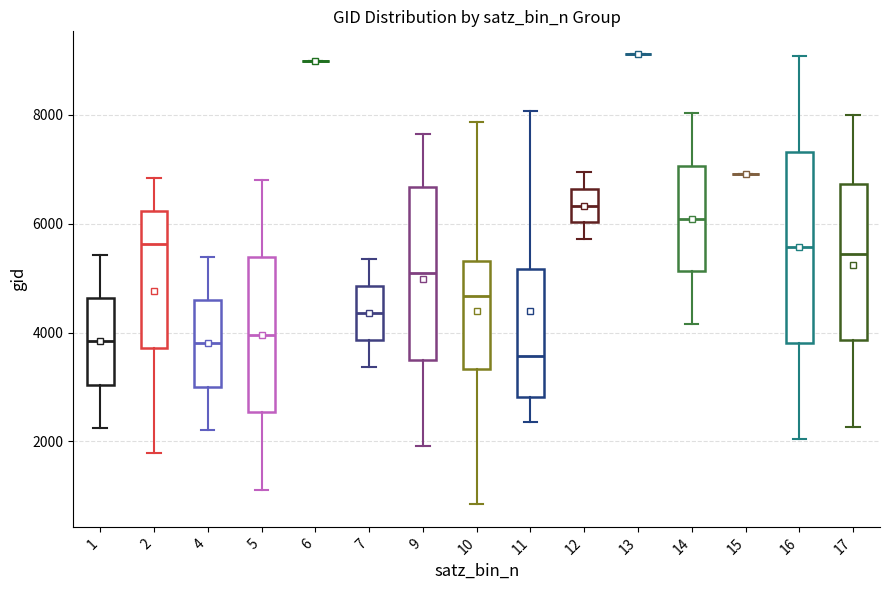

Comparing the boxes themselves (not the whiskers), which one is the tallest?

16